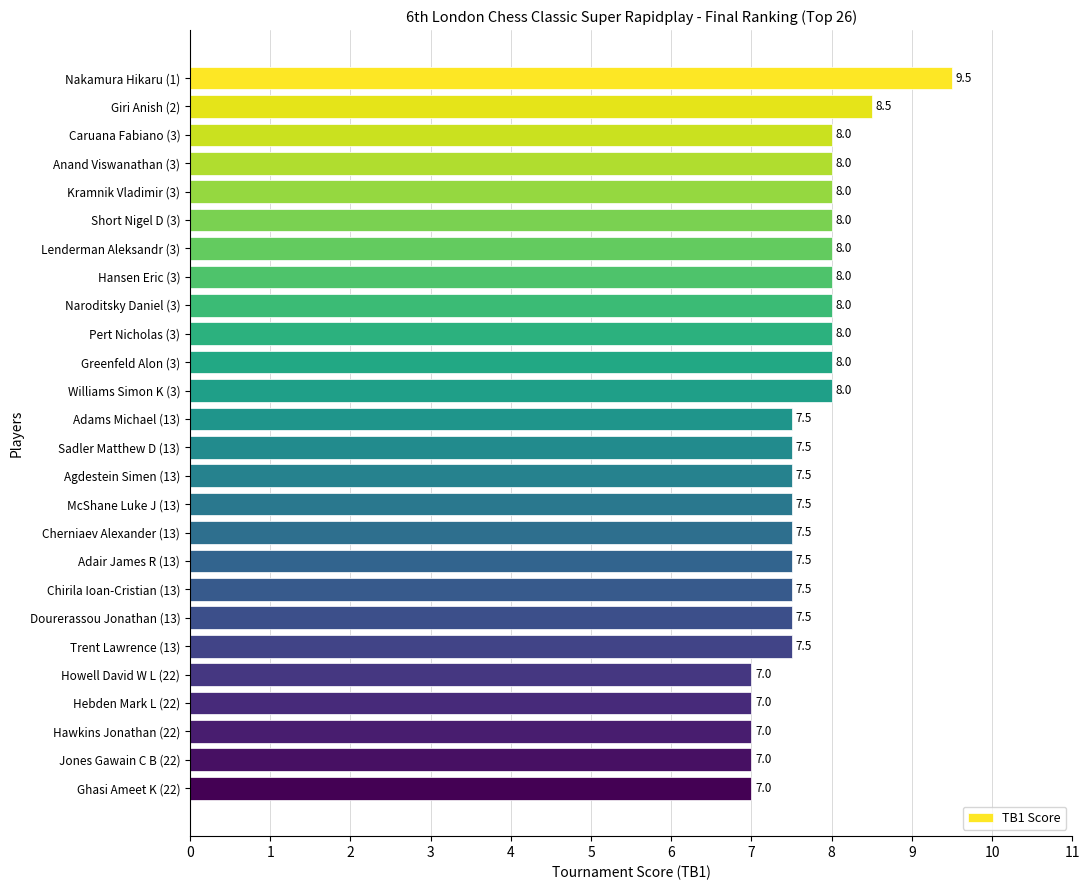

Approximately how many times larger is the value at Jones Gawain C B (22) compared to Chirila Ioan-Cristian (13)?

0.9